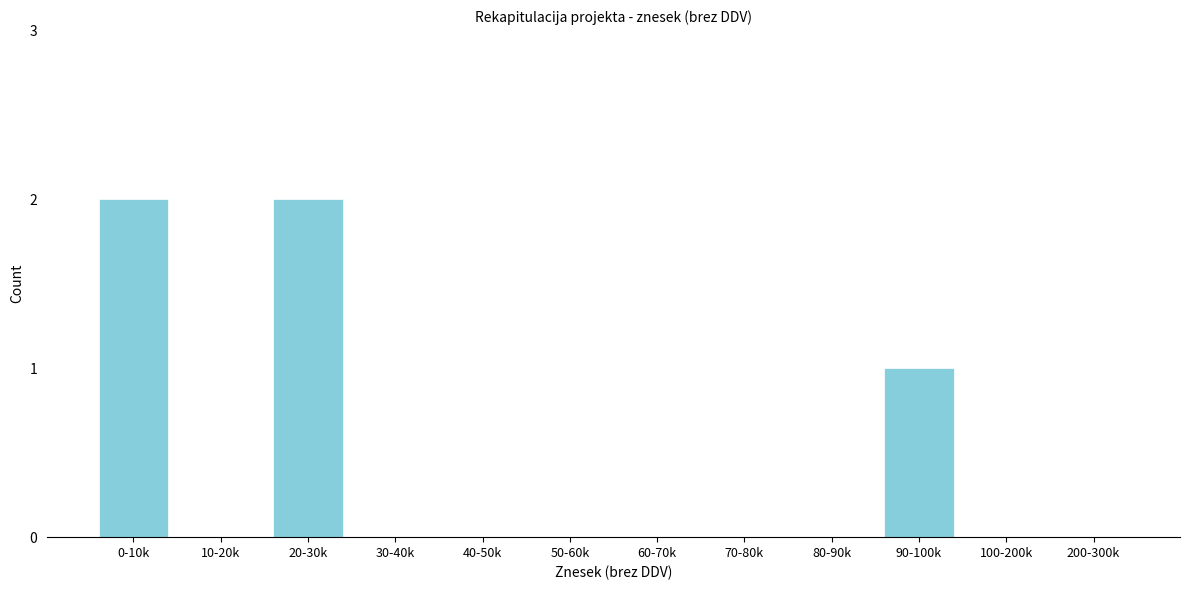

Reading left to right, transcribe all the data shown in this chart.

0-10k=2	10-20k=0	20-30k=2	30-40k=0	40-50k=0	50-60k=0	60-70k=0	70-80k=0	80-90k=0	90-100k=1	100-200k=0	200-300k=0